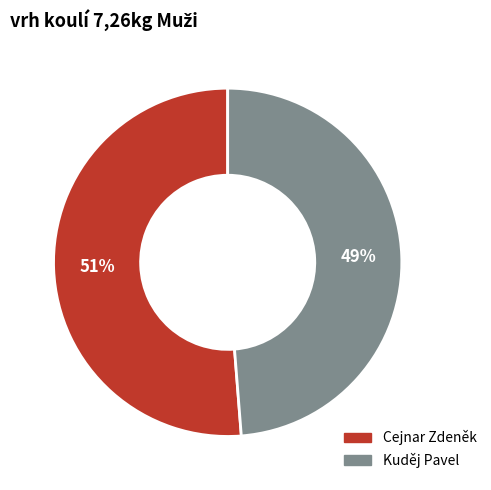

To the nearest percent, what is the average slice percentage?

50%